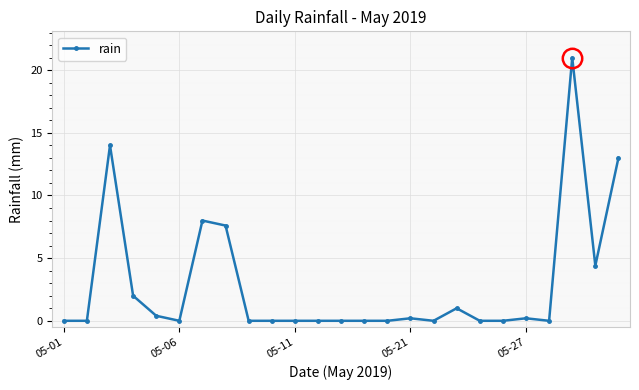

What is the average value?

2.9